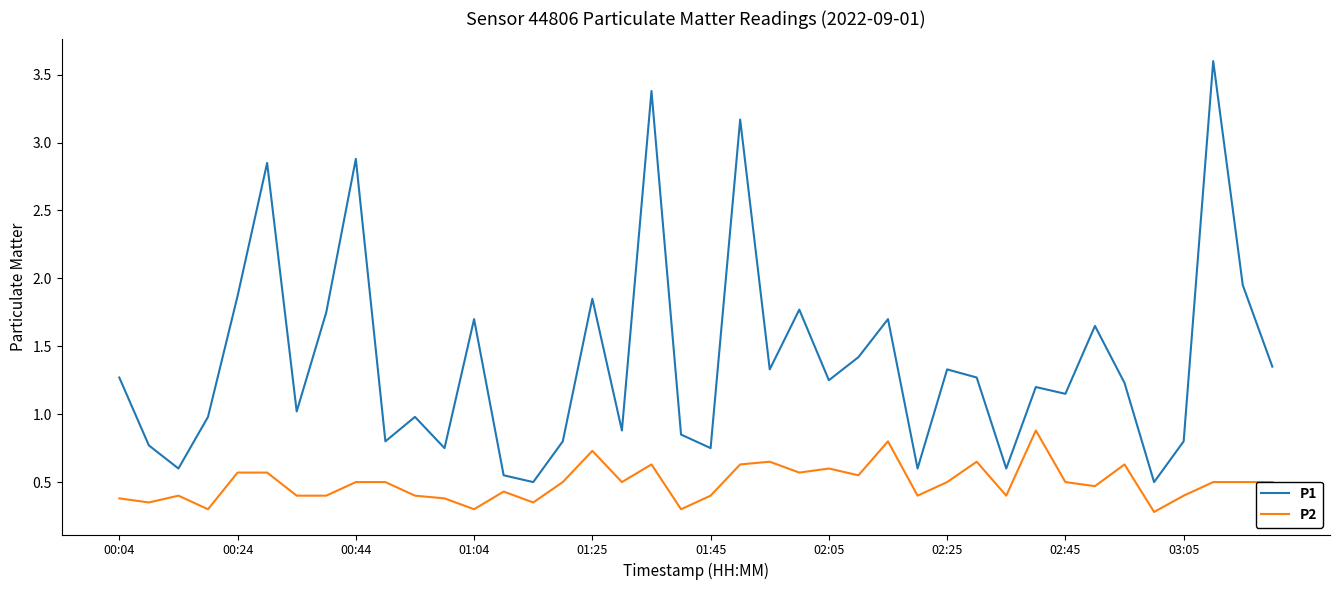

Rank the series by their maximum value, from highest to lowest.

P1, P2